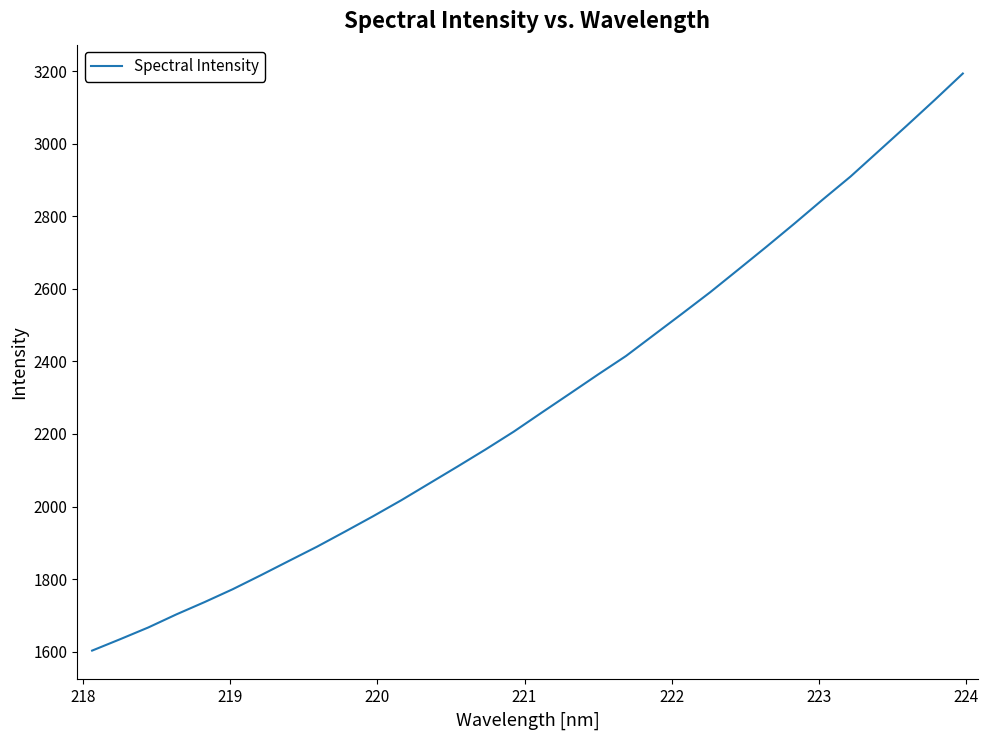

What is the greatest value displayed?

3193.7